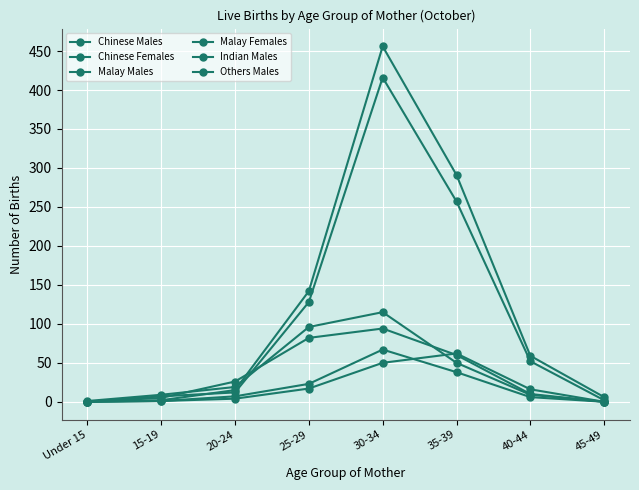

What position from the left is 40-44?

7